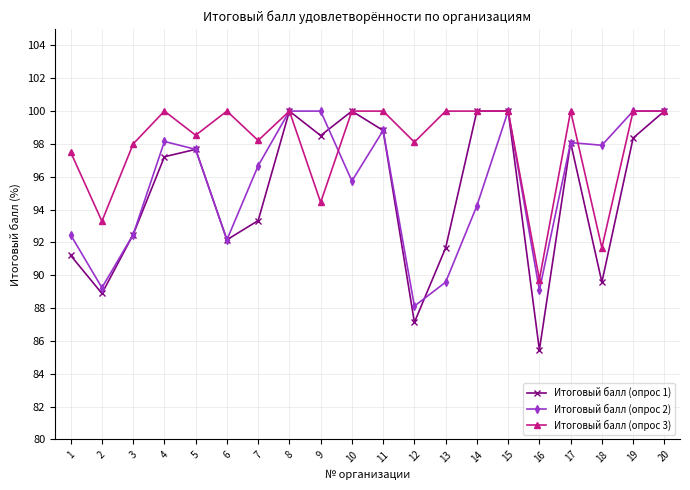

List the series in order of their overall mean, highest first.

Итоговый балл (опрос 3), Итоговый балл (опрос 2), Итоговый балл (опрос 1)